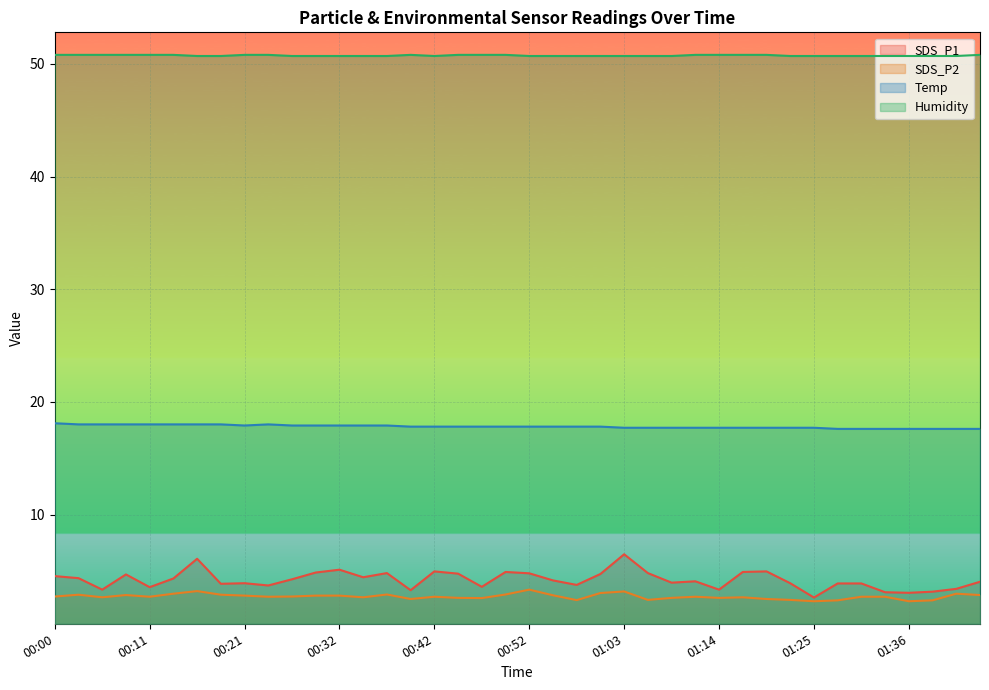

Which series has the largest range (max minus min)?

SDS_P1